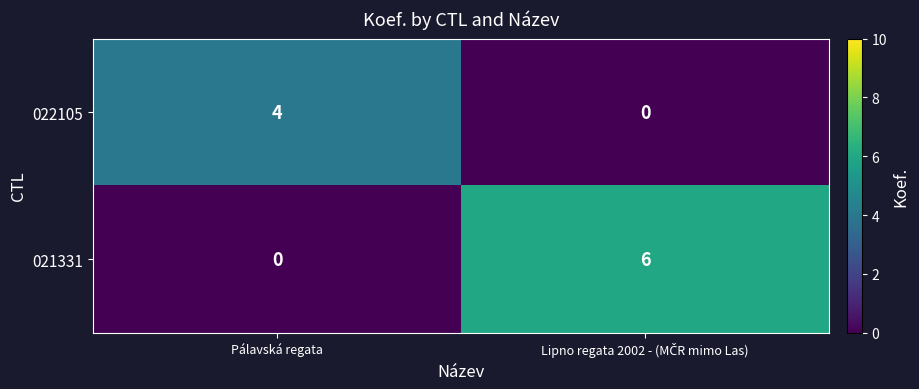

Where is 021331 nearest to the value 3?

Pálavská regata